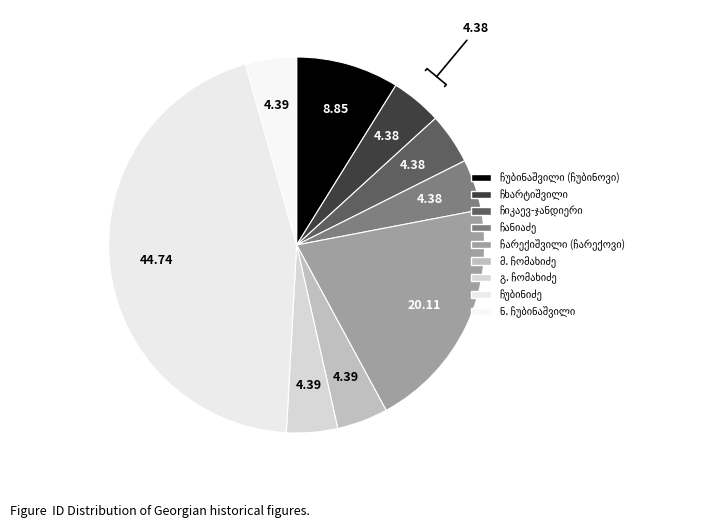

To the nearest percent, what percentage of the pie is ნიკოლოზ მიხეილის ძე ჩანიაძე?

4%